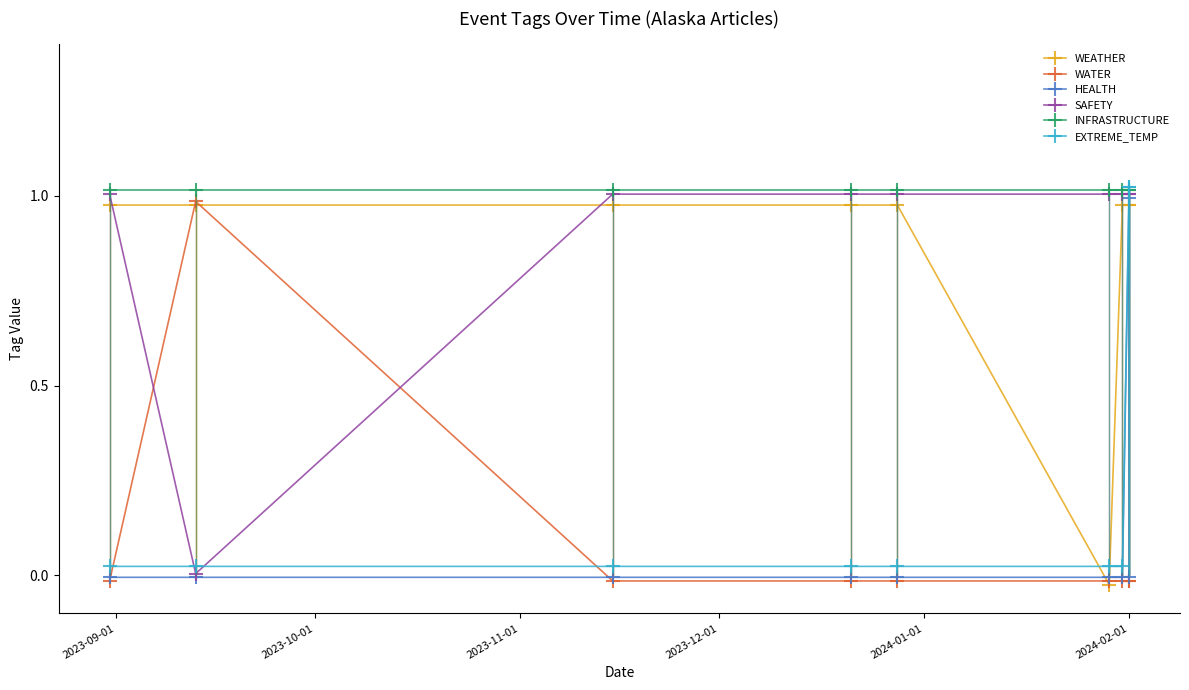

Rank the series by their maximum value, from highest to lowest.

EXTREME_TEMP, INFRASTRUCTURE, SAFETY, HEALTH, WATER, WEATHER